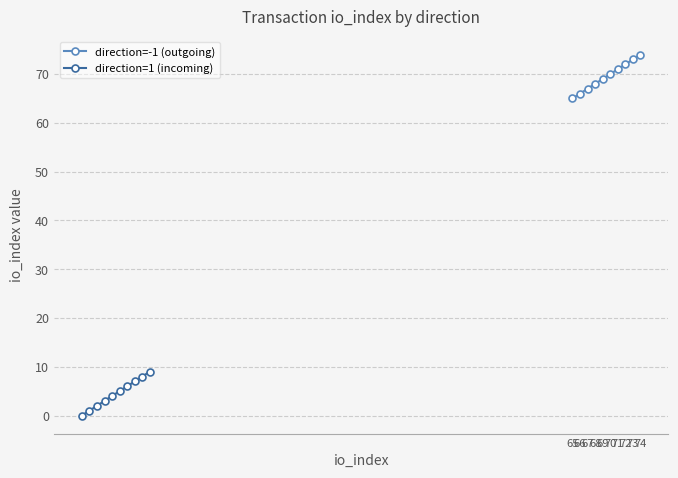

True or false: direction=1 (incoming) and direction=-1 (outgoing) intersect in this chart.

False